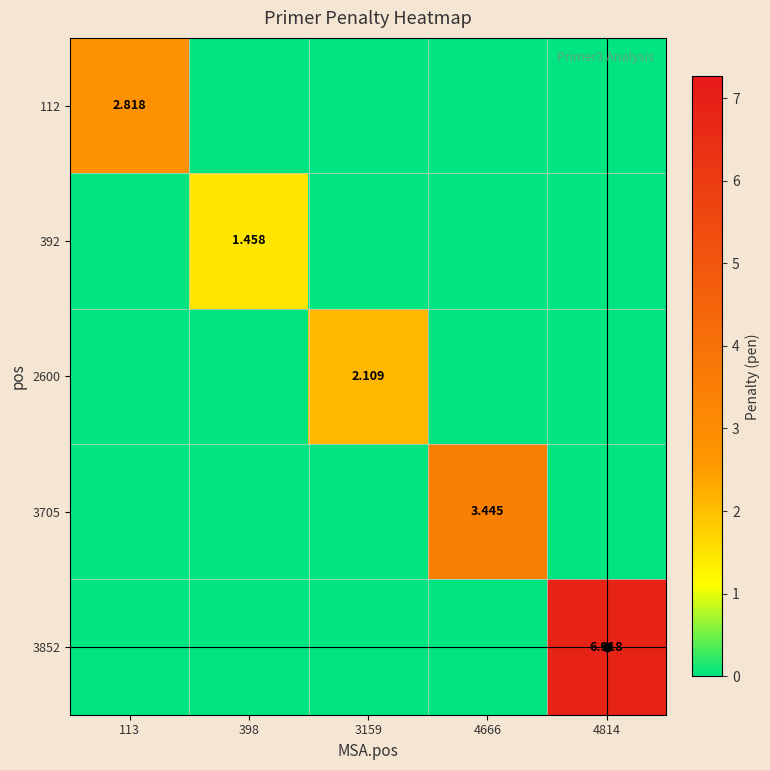

How many categories are shown in the chart?

5